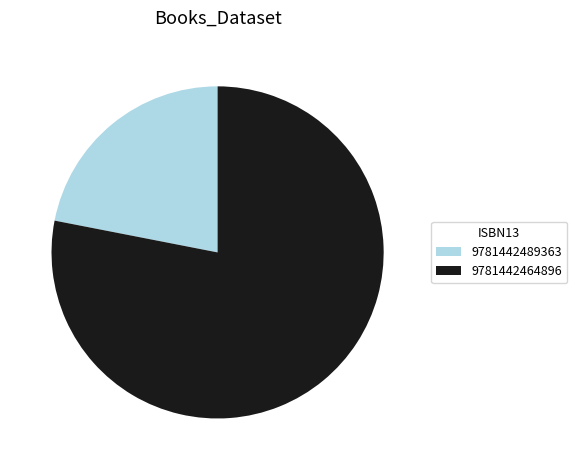

Combined, do 9781442489363 and 9781442464896 account for over 50%?

Yes